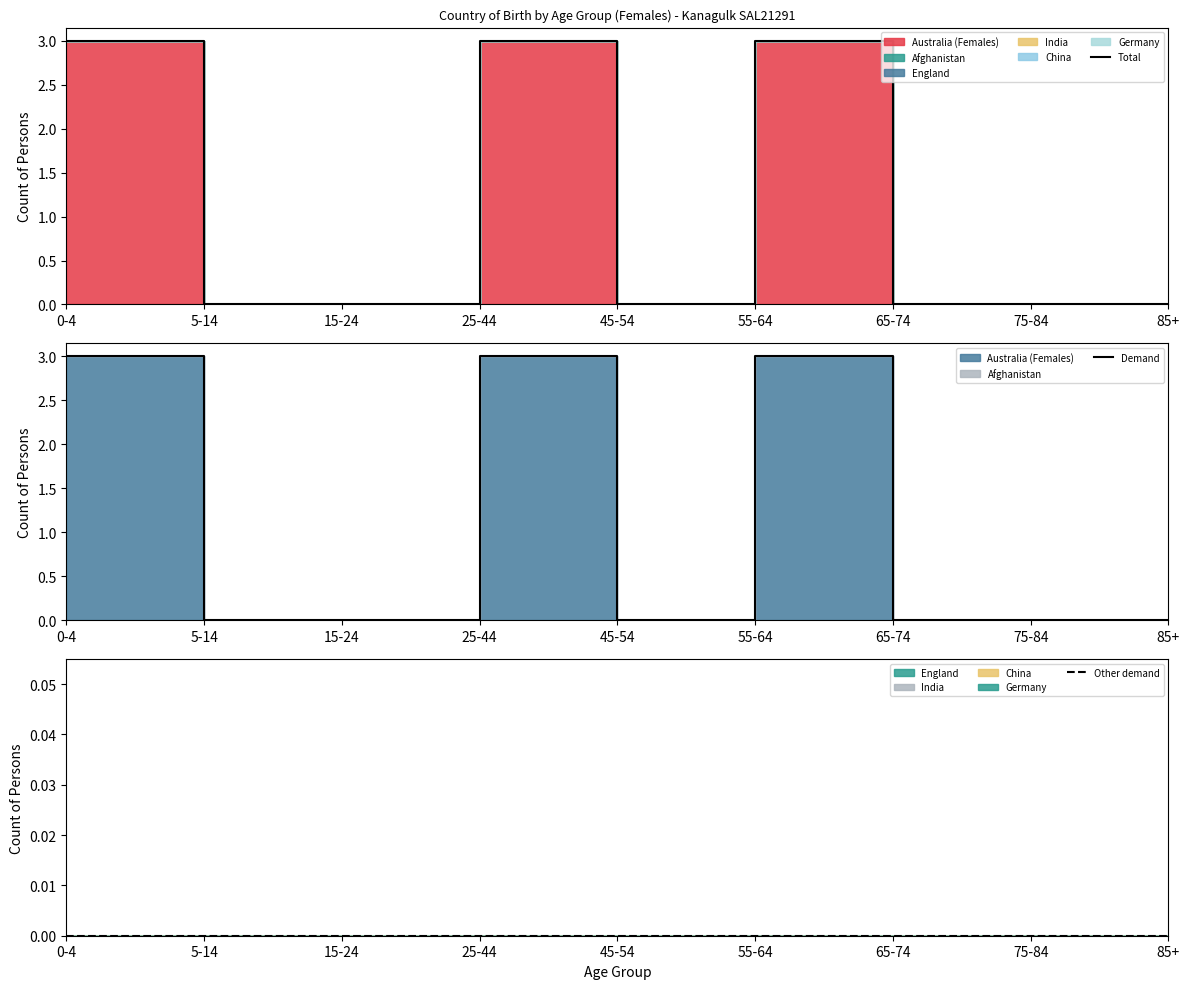

Which has a higher value, 25-44 or 45-54?

25-44